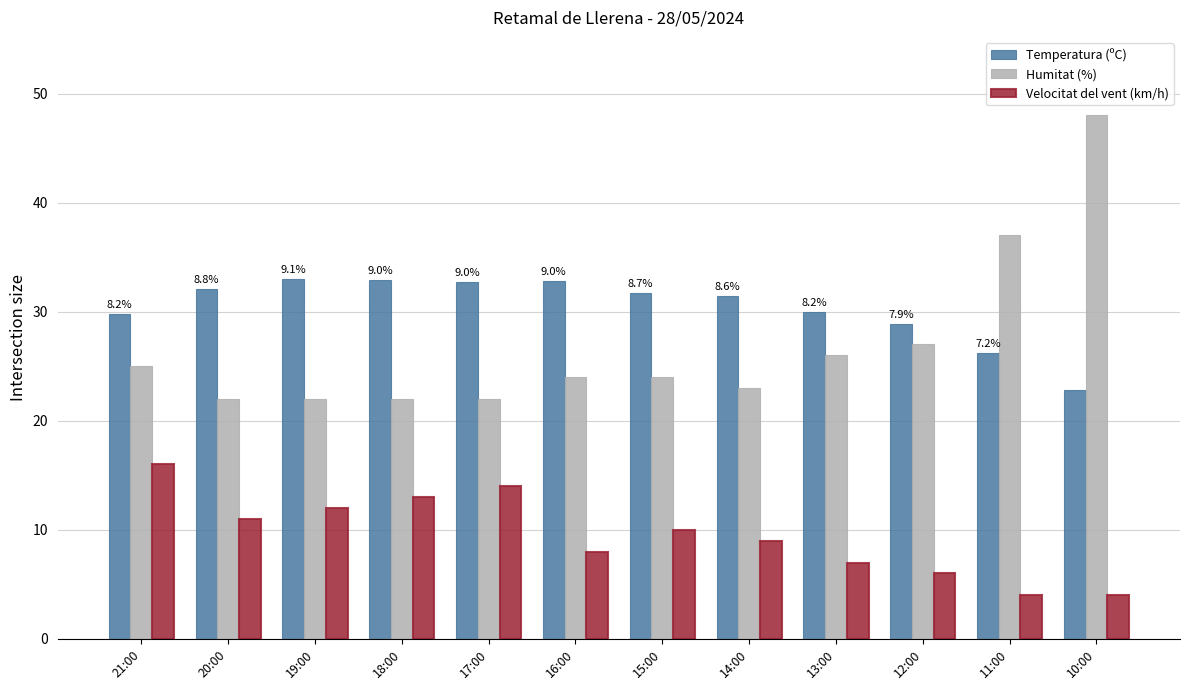

The value of Humitat (%) at 17:00 is 22.0. True or false?

True